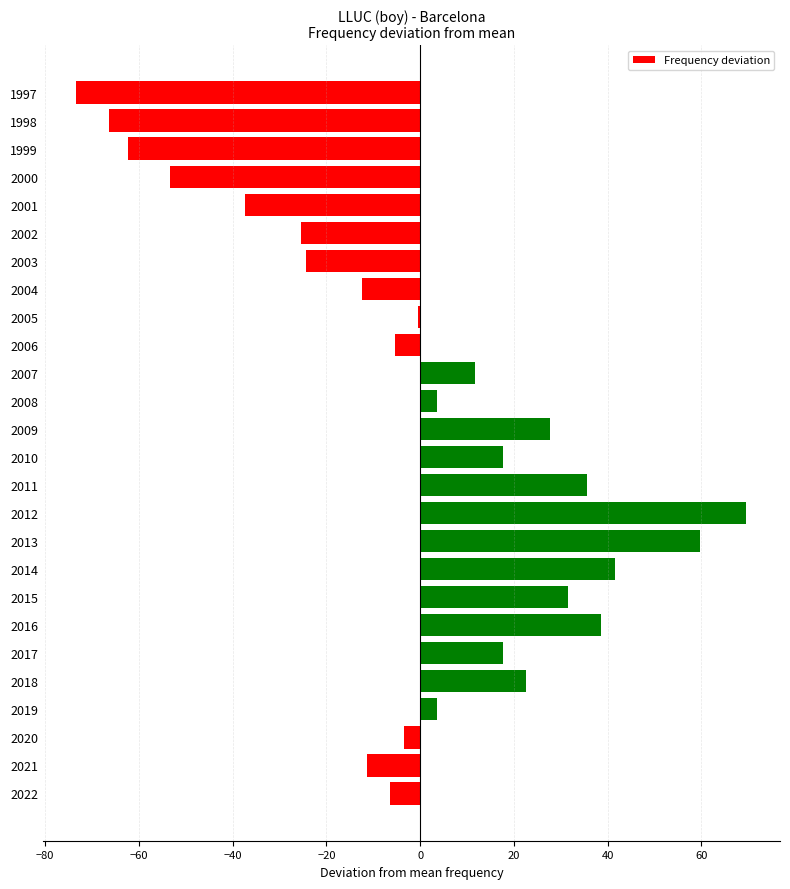

How many values exceed 3?

13